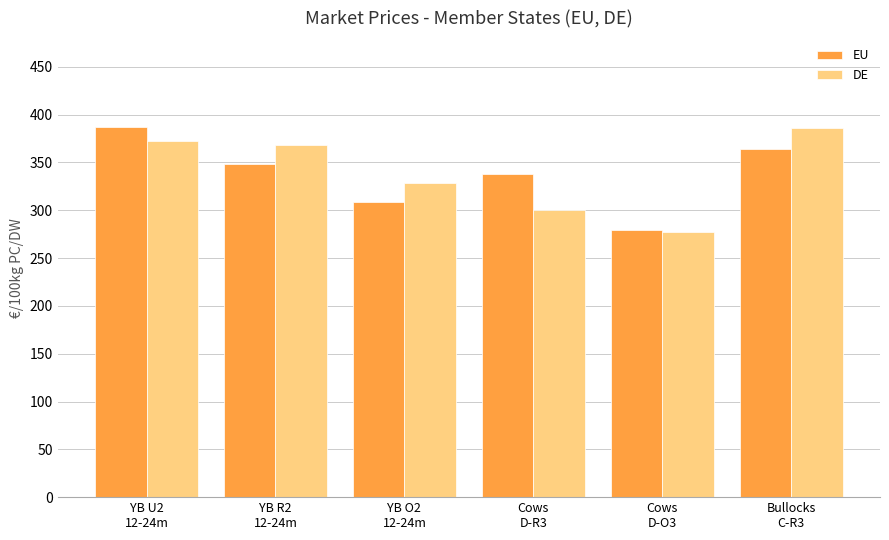

List the labels in order of DE value, smallest first.

Cows
D-O3, Cows
D-R3, YB O2
12-24m, YB R2
12-24m, YB U2
12-24m, Bullocks
C-R3